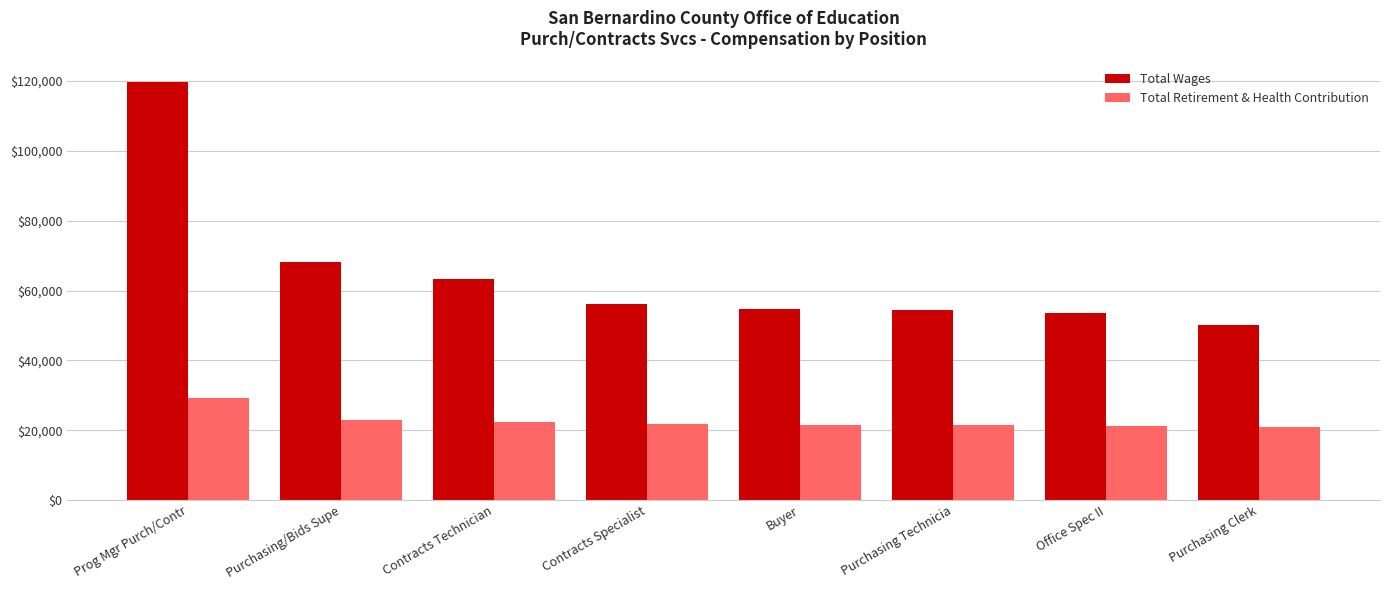

How many bars are there in each group?

2